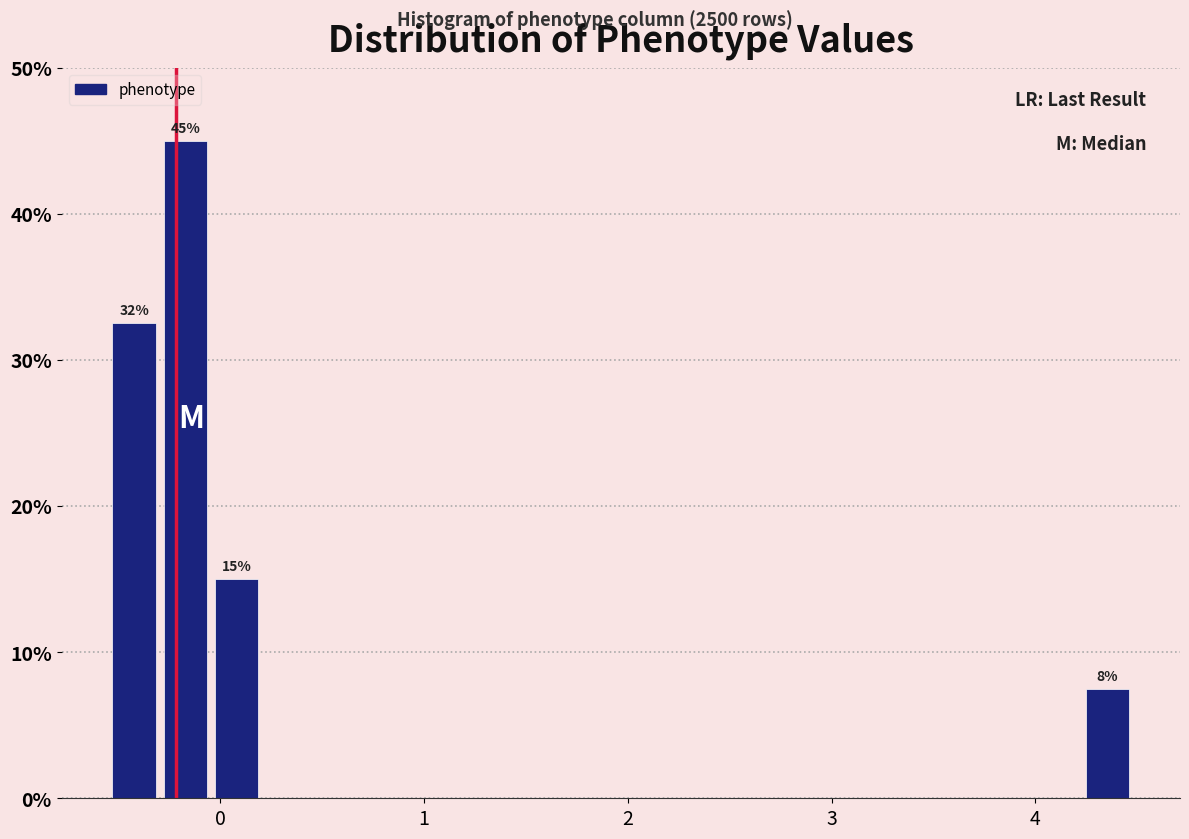

Read against the x-axis, roughly where is the centre of the tallest bar?

-0.2